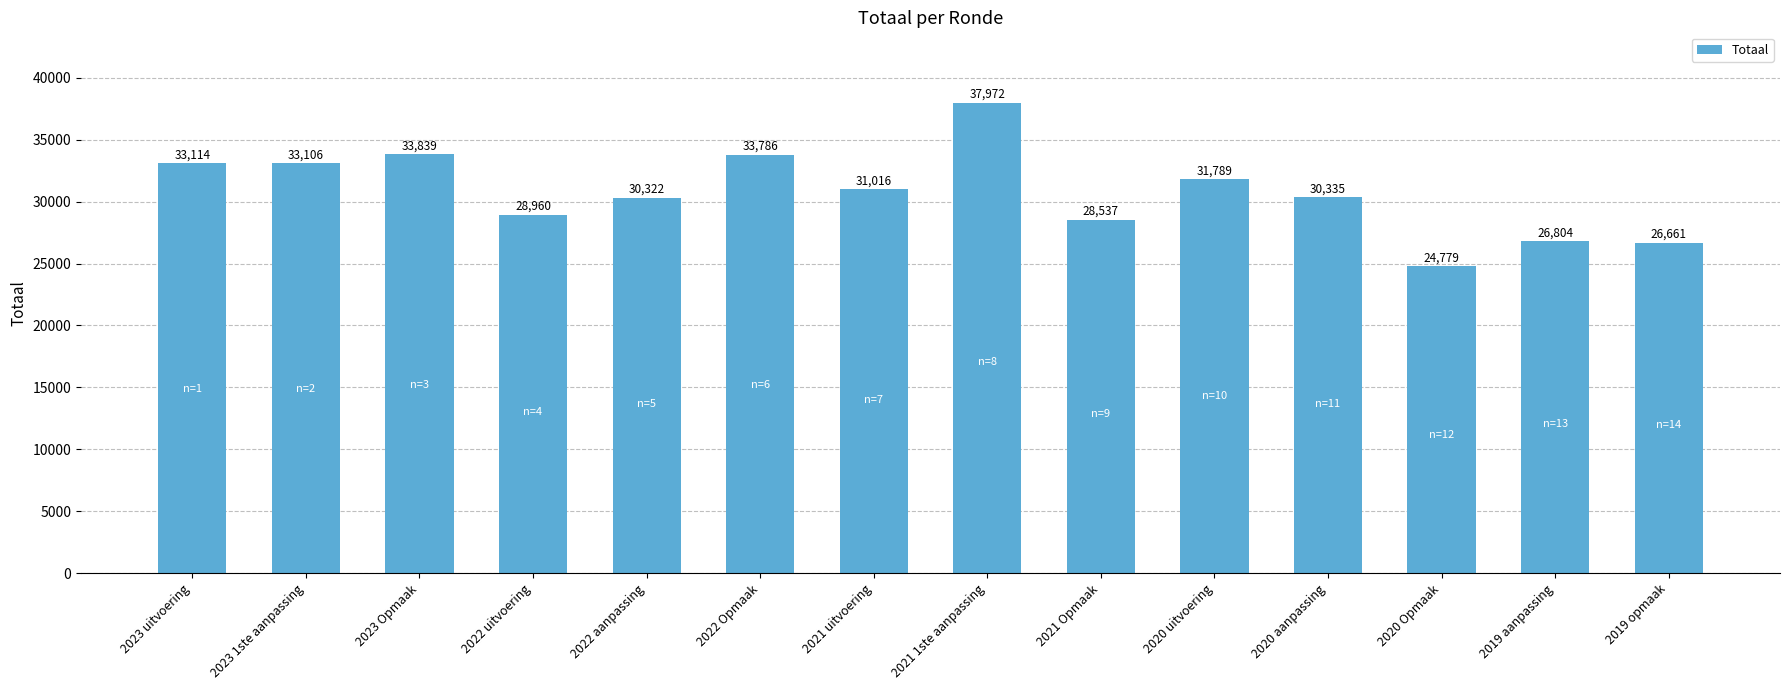

What is the label of the 11th bar from the right?

2022 uitvoering